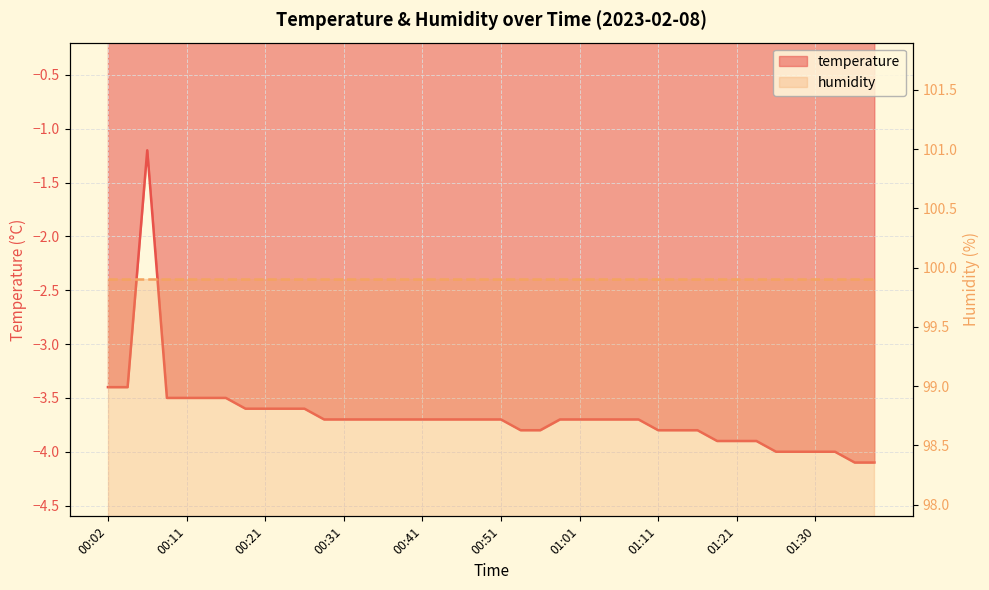

Which label corresponds to the largest value in the chart?

00:06